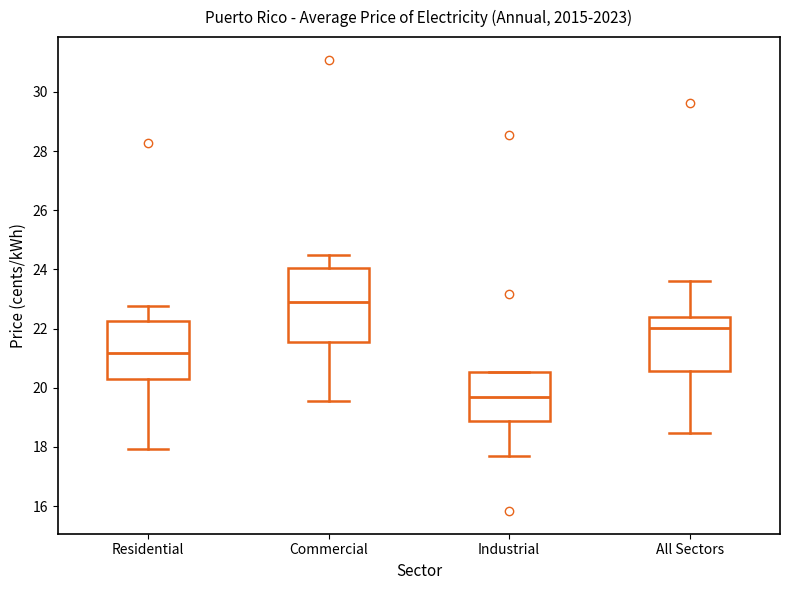

Which box is the tallest, from its lower edge to its upper edge?

Commercial